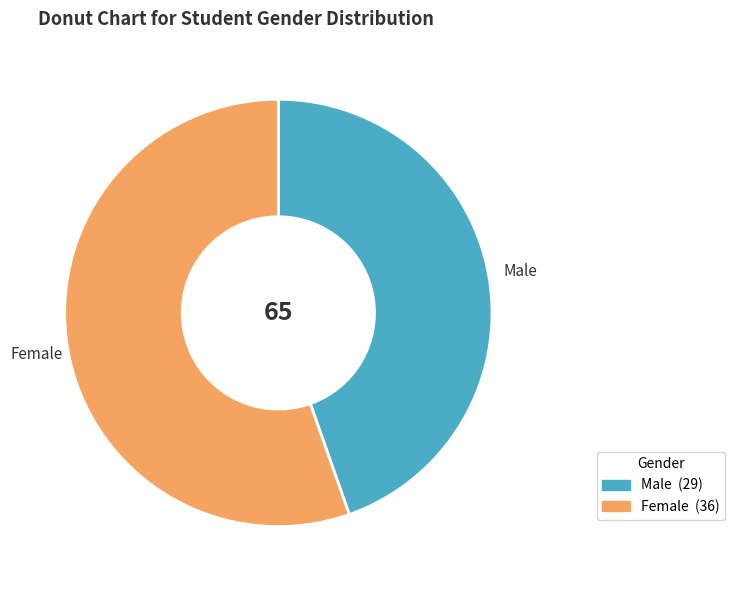

Count the number of slices in the pie.

2